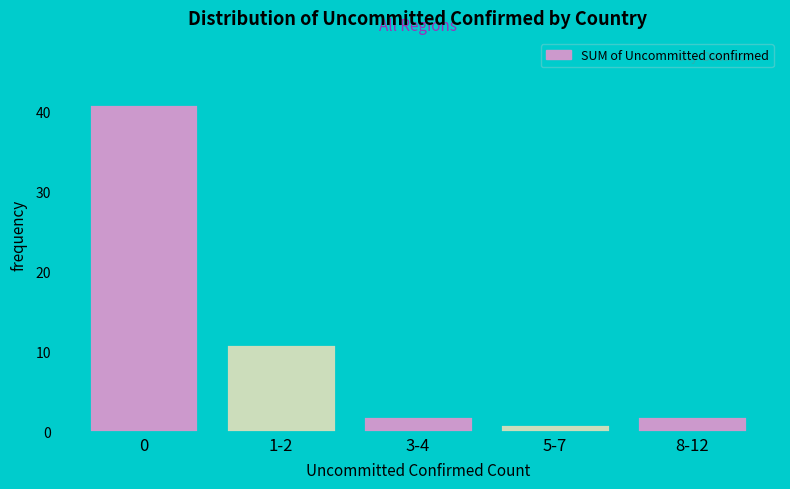

Reading left to right, list all the values displayed in this chart.

0=41	1-2=11	3-4=2	5-7=1	8-12=2